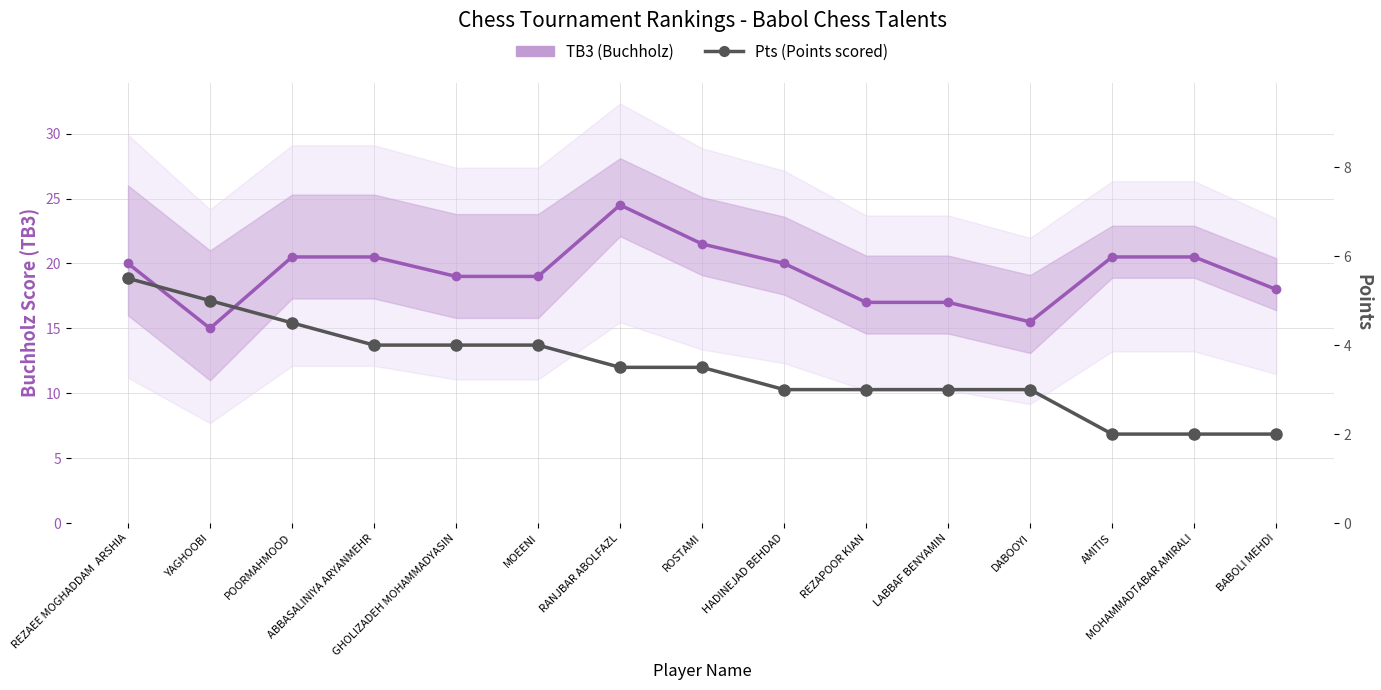

What is the minimum value shown in the chart?

2.0